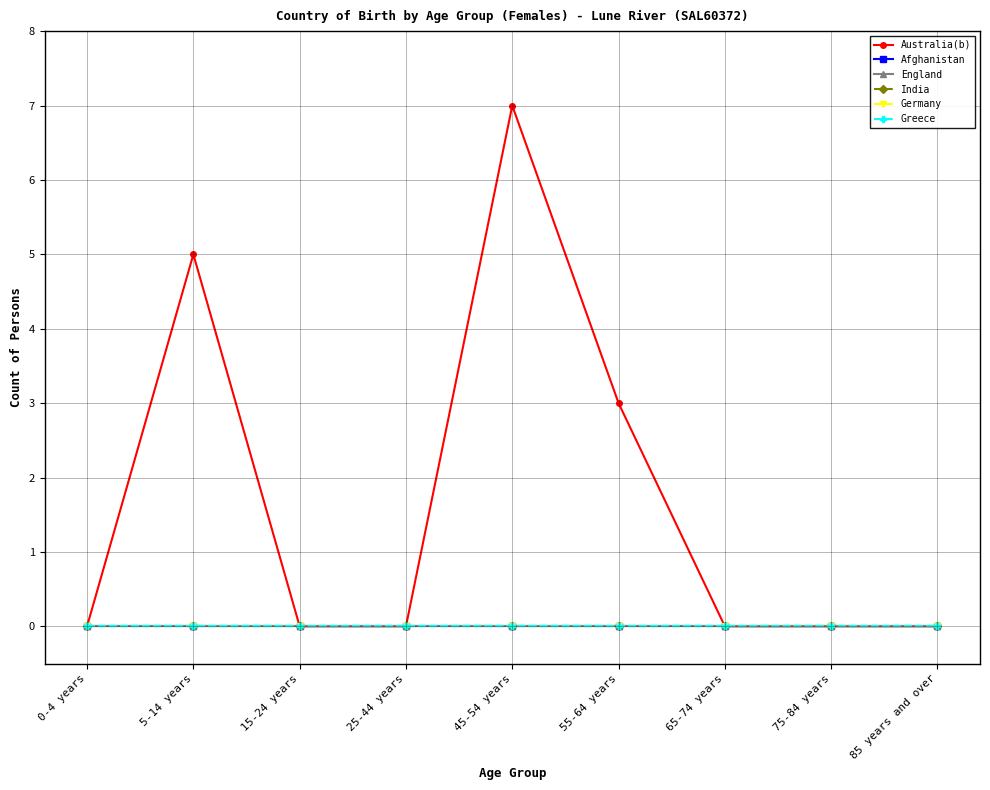

Is this an area chart (filled region under the line)?

No